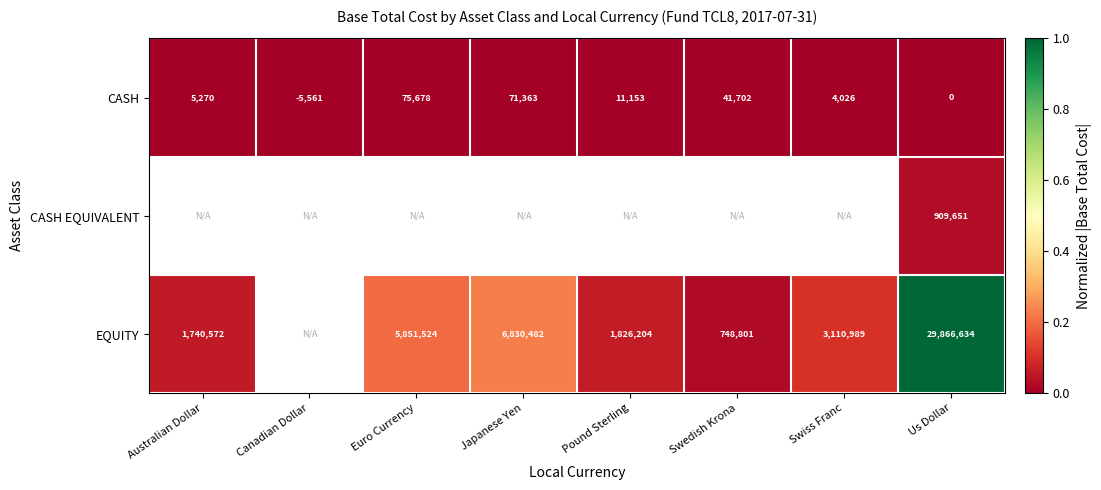

At how many categories does at least one series exceed 0?

8